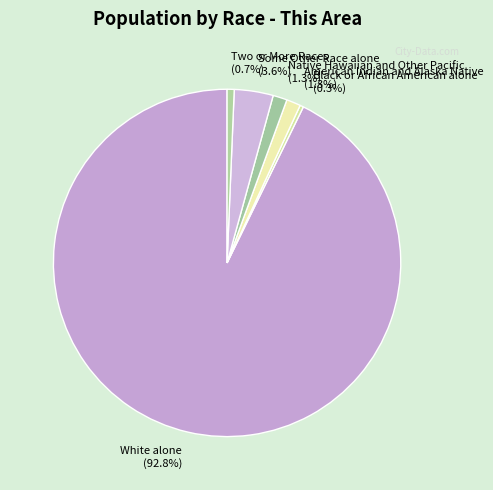

How many segments does this pie chart have?

6